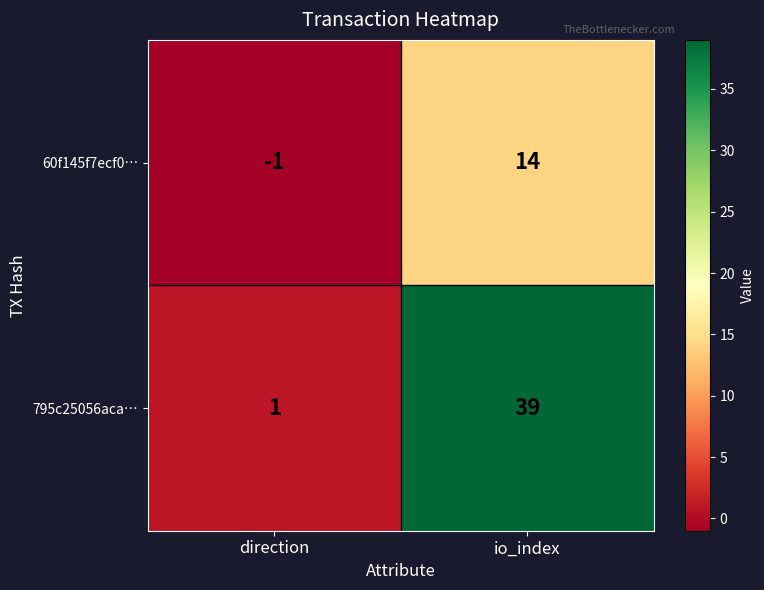

True or false: 60f145f7ecf0… has a value of 14 at io_index.

True